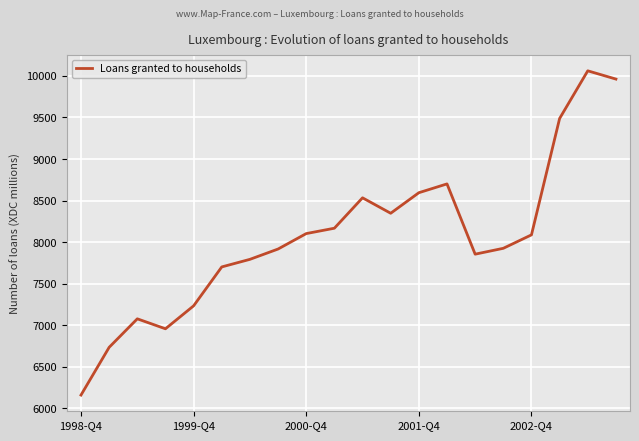

What is the greatest value displayed?

10061.6